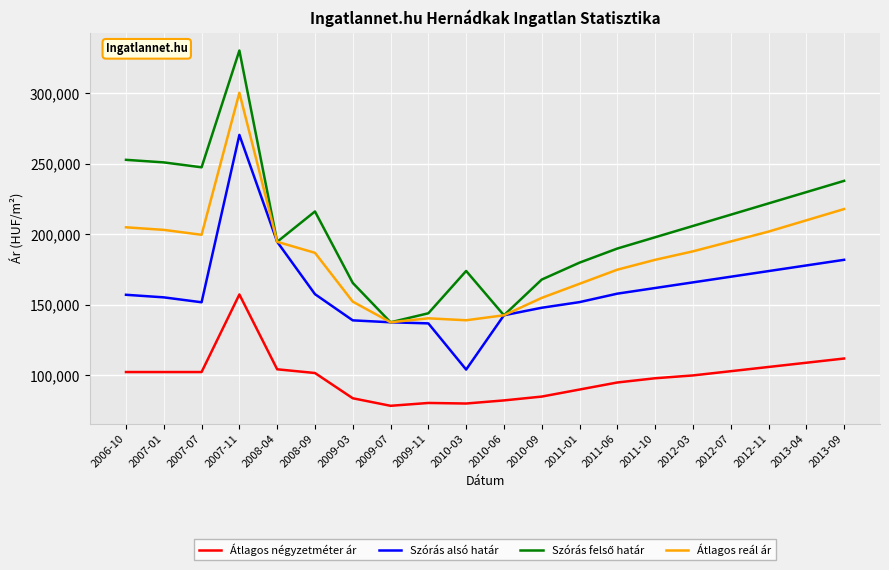

True or false: Átlagos négyzetméter ár and Szórás alsó határ cross at least once.

False